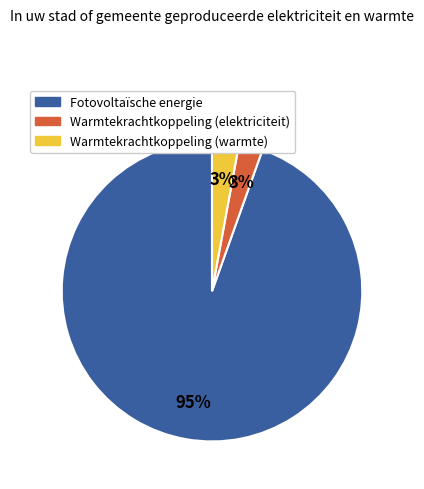

How many segments does this pie chart have?

3